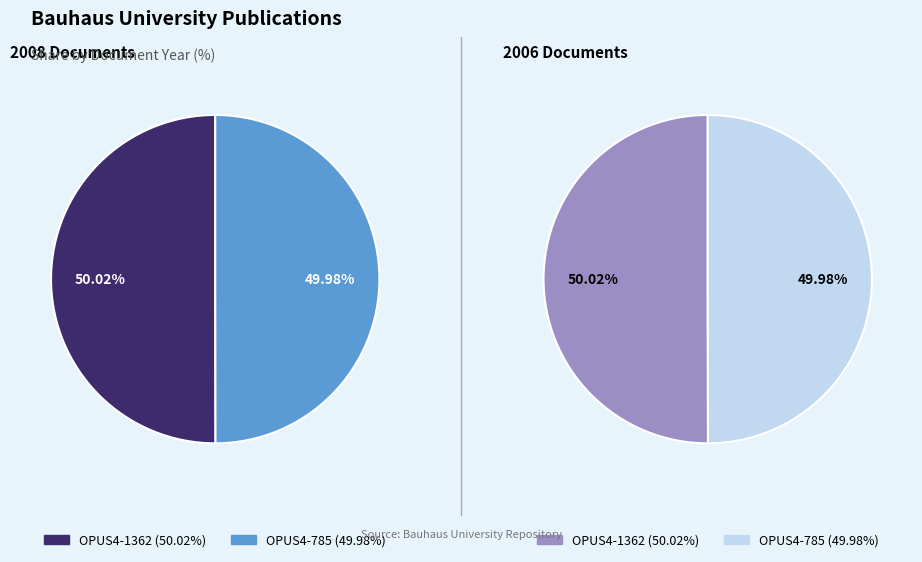

To the nearest percent, what is the combined percentage of OPUS4-1362 and OPUS4-785?

100%